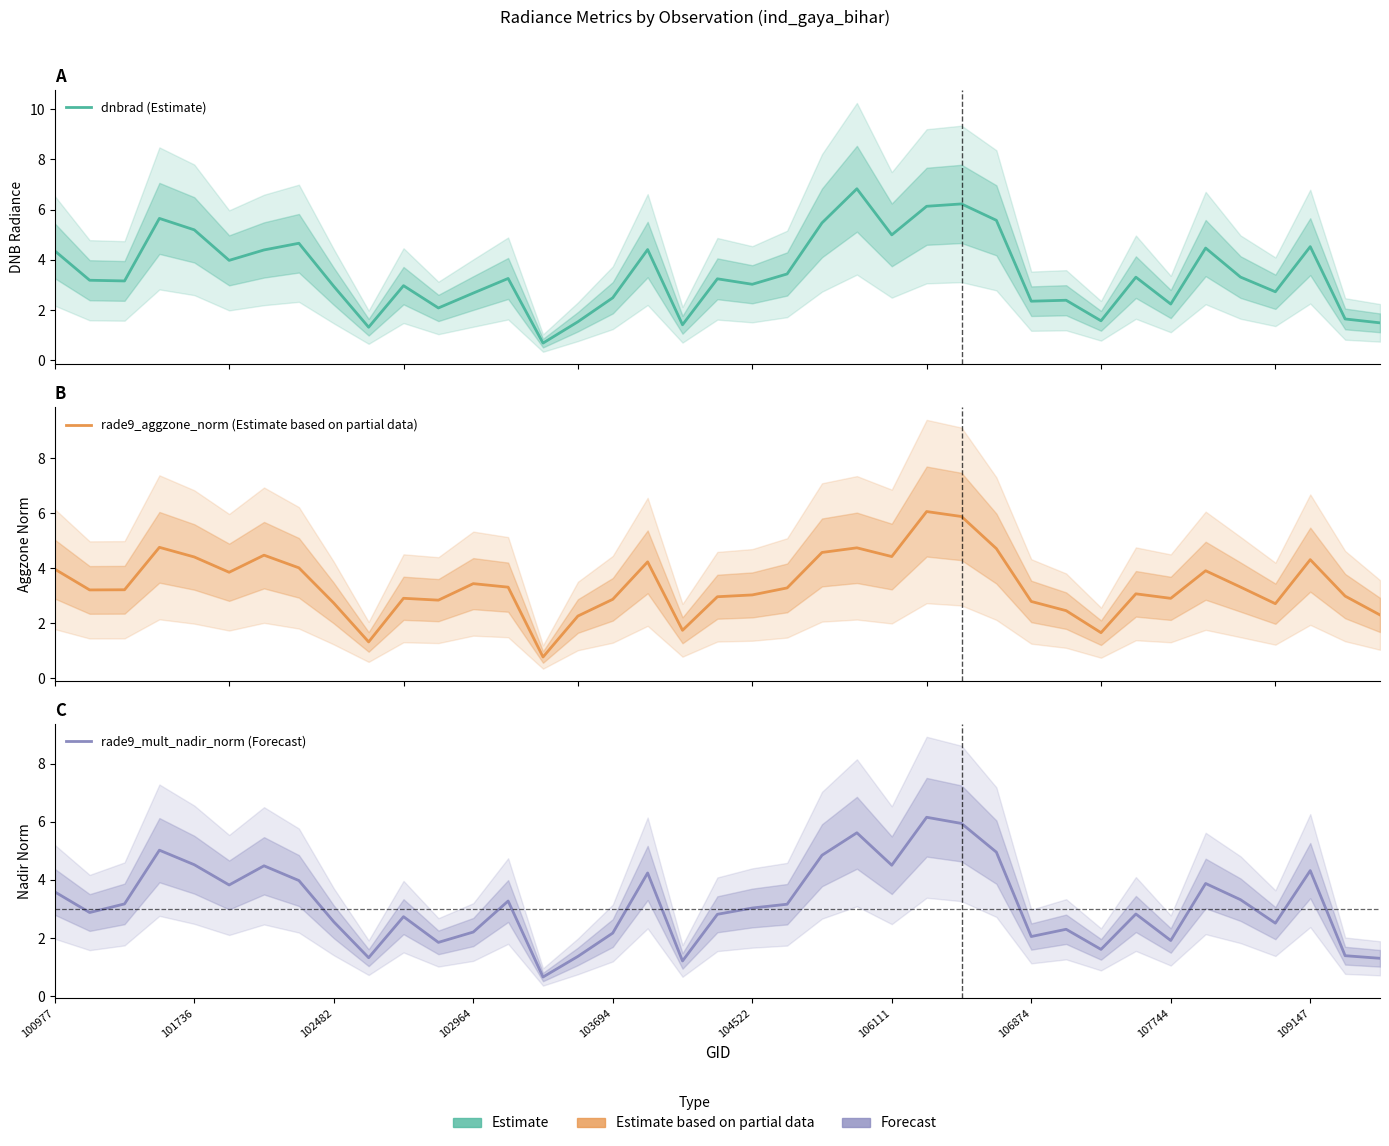

Read the rade9_aggzone_norm (Estimate based on partial data) value at 19.

3.0